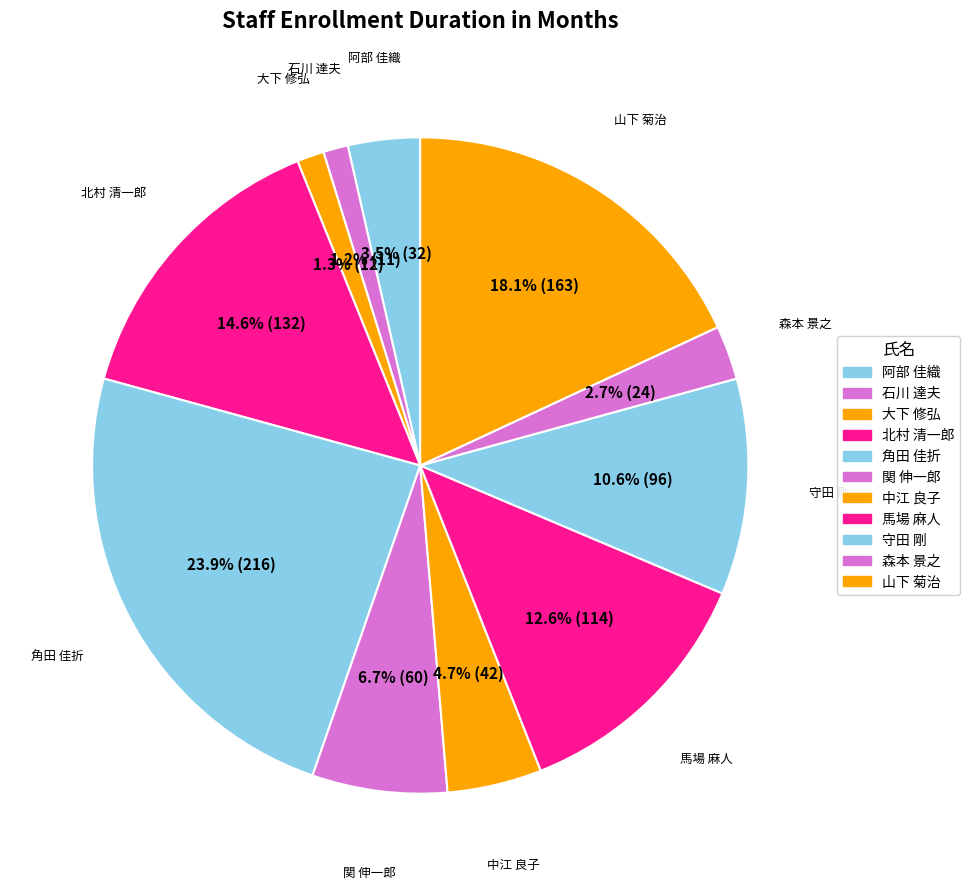

Between 石川 達夫 and 北村 清一郎, which is larger?

北村 清一郎